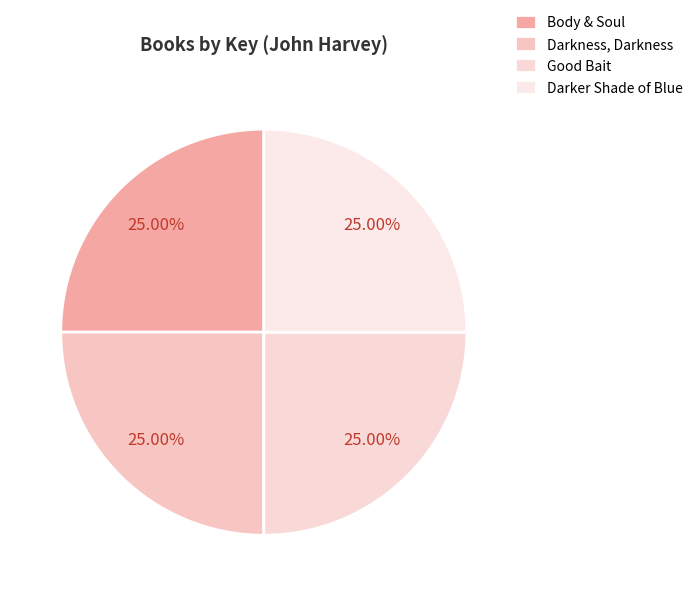

To the nearest percent, what percentage of the pie is Darker Shade of Blue?

25%